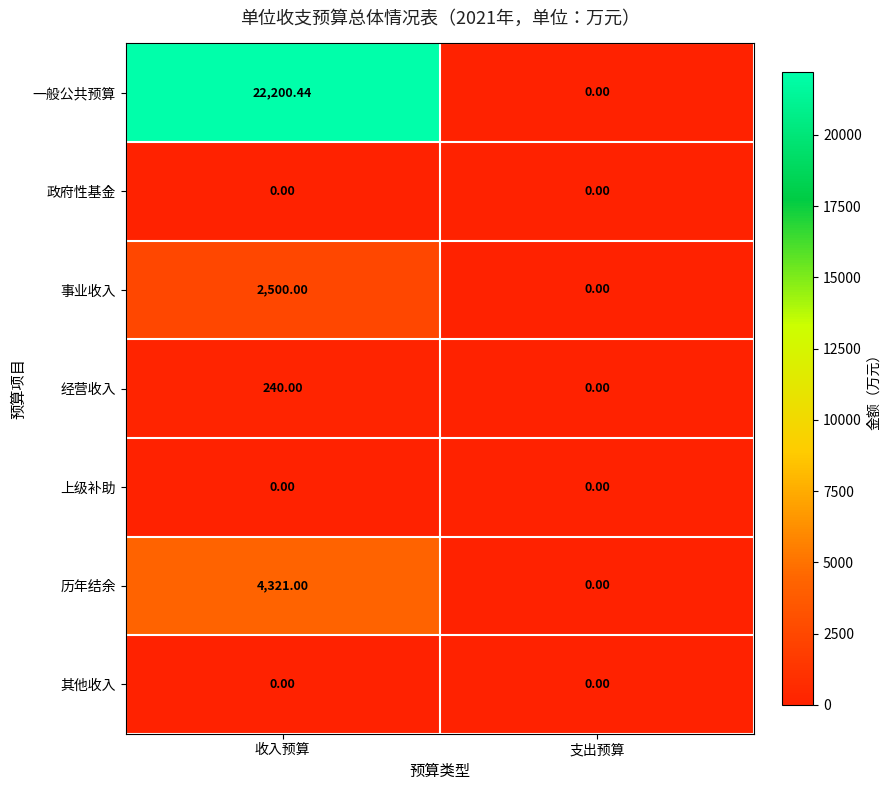

At which category is the sum across all series the highest?

收入预算